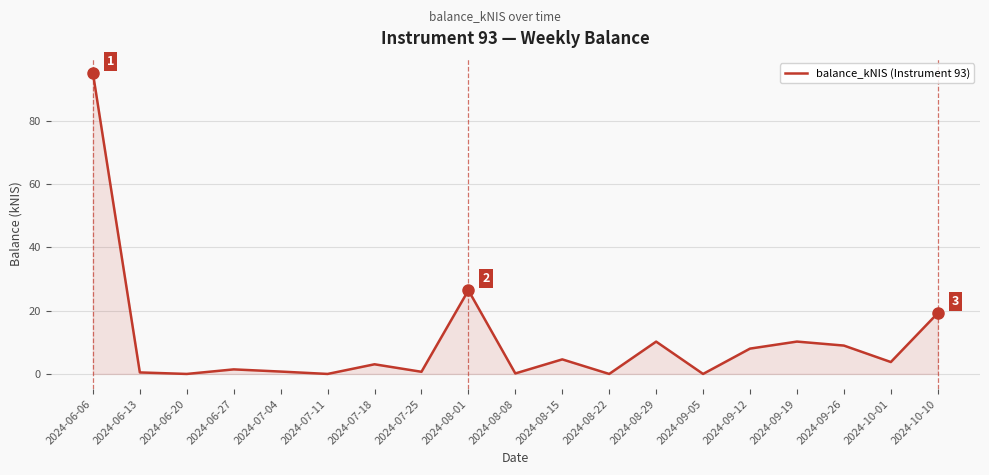

What is the difference between the maximum and minimum values?

95.0